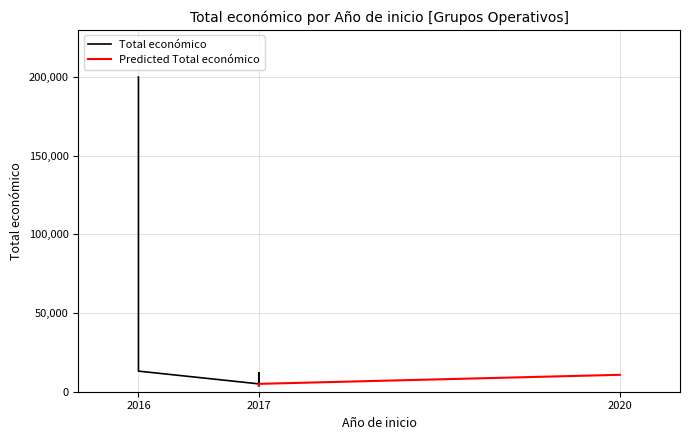

The value at 2016 is 61289. True or false?

False